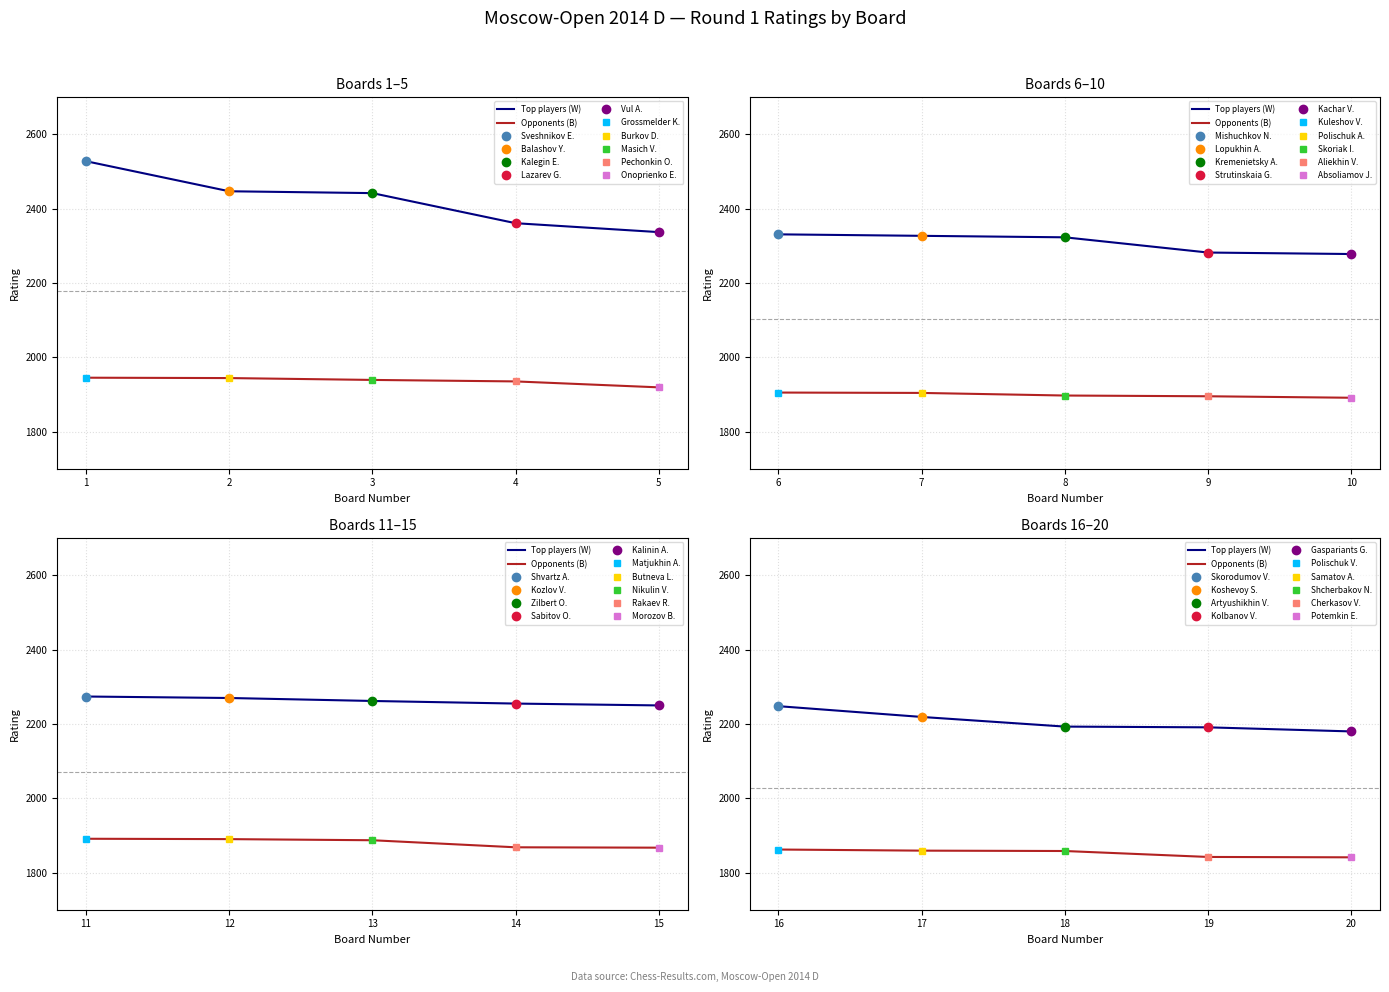

What is the difference between the maximum and minimum values in the Opponents (B) series?

21